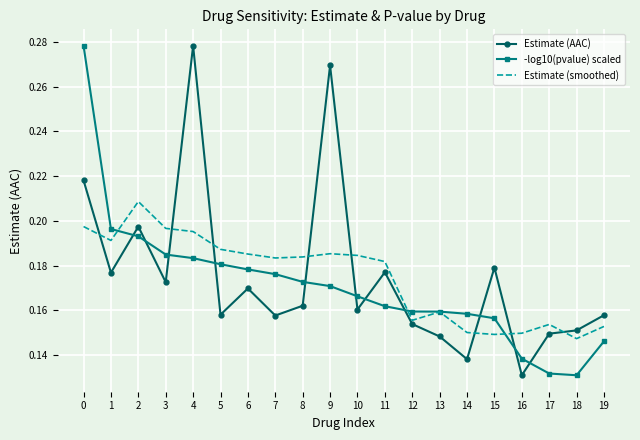

True or false: Estimate (AAC) and -log10(pvalue) scaled cross at least once.

True